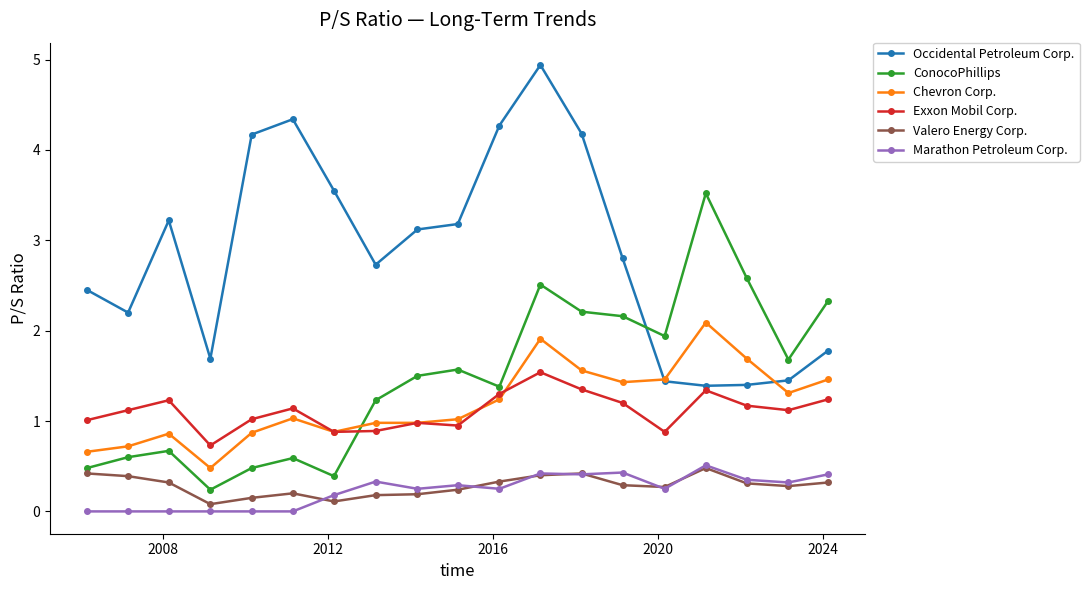

True or false: ConocoPhillips and Marathon Petroleum Corp. intersect in this chart.

False